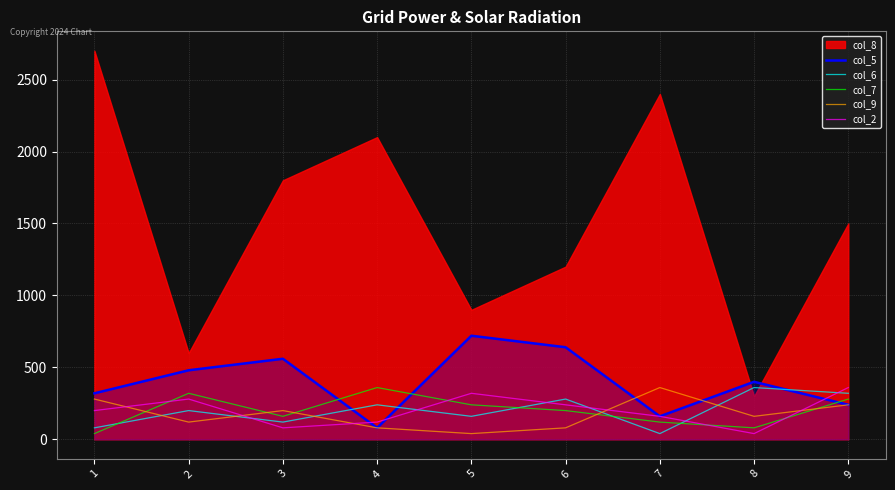

What is the value of the col_7 point at the 9th from the left?

280